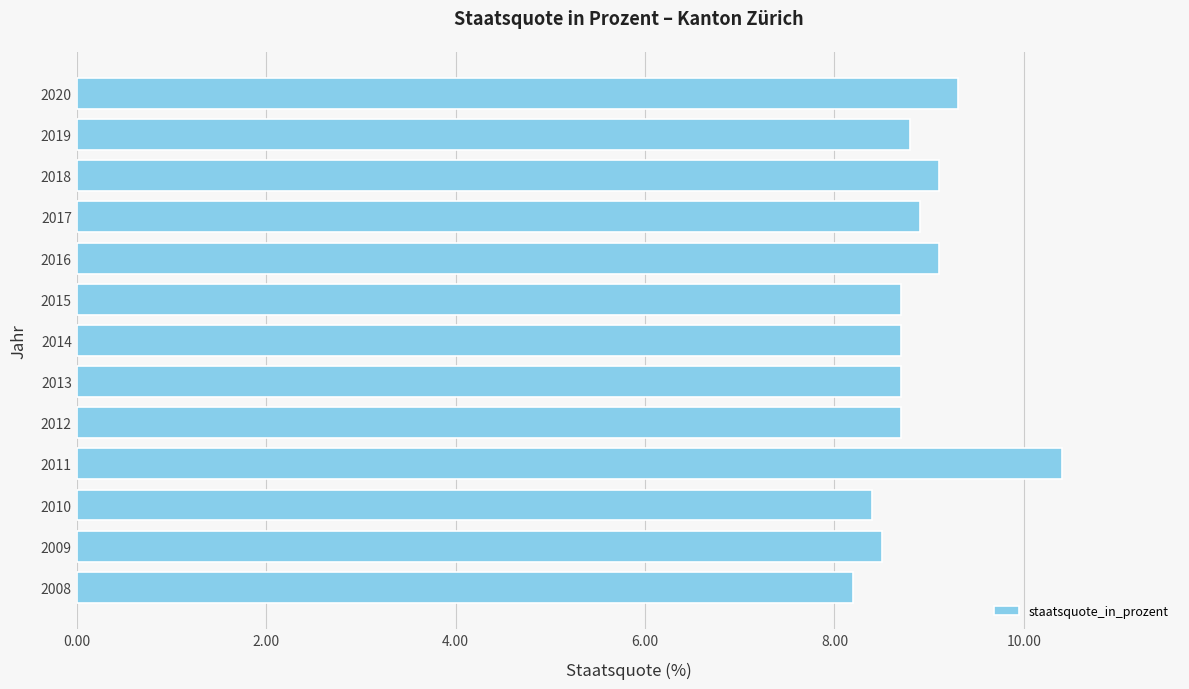

Which has a higher value, 2013 or 2011?

2011